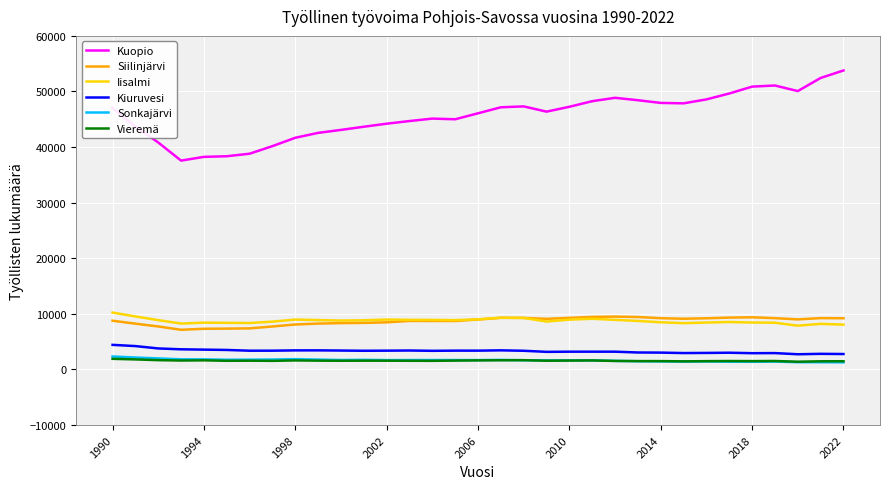

Which series has the largest total across all categories?

Kuopio